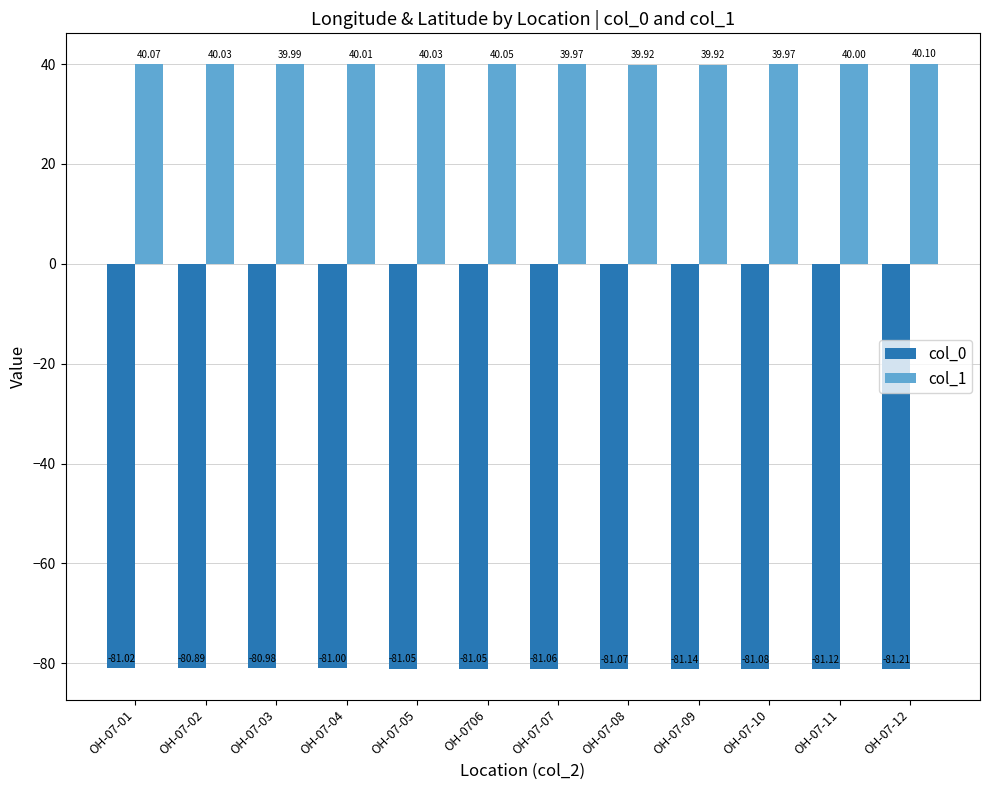

Is the value of col_1 at OH-07-10 greater than the value of col_0 at OH-07-09?

Yes